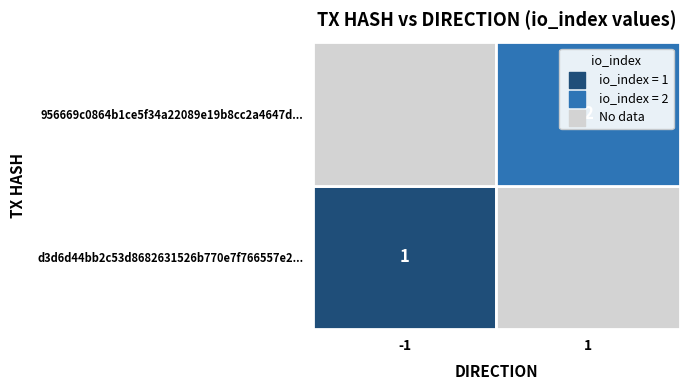

Reading left to right, extract all data points from this chart.

d3d6d44bb2c53d8682631526b770e7f766557e2: direction=-1	io_index=1
956669c0864b1ce5f34a22089e19b8cc2a4647d: direction=1	io_index=2